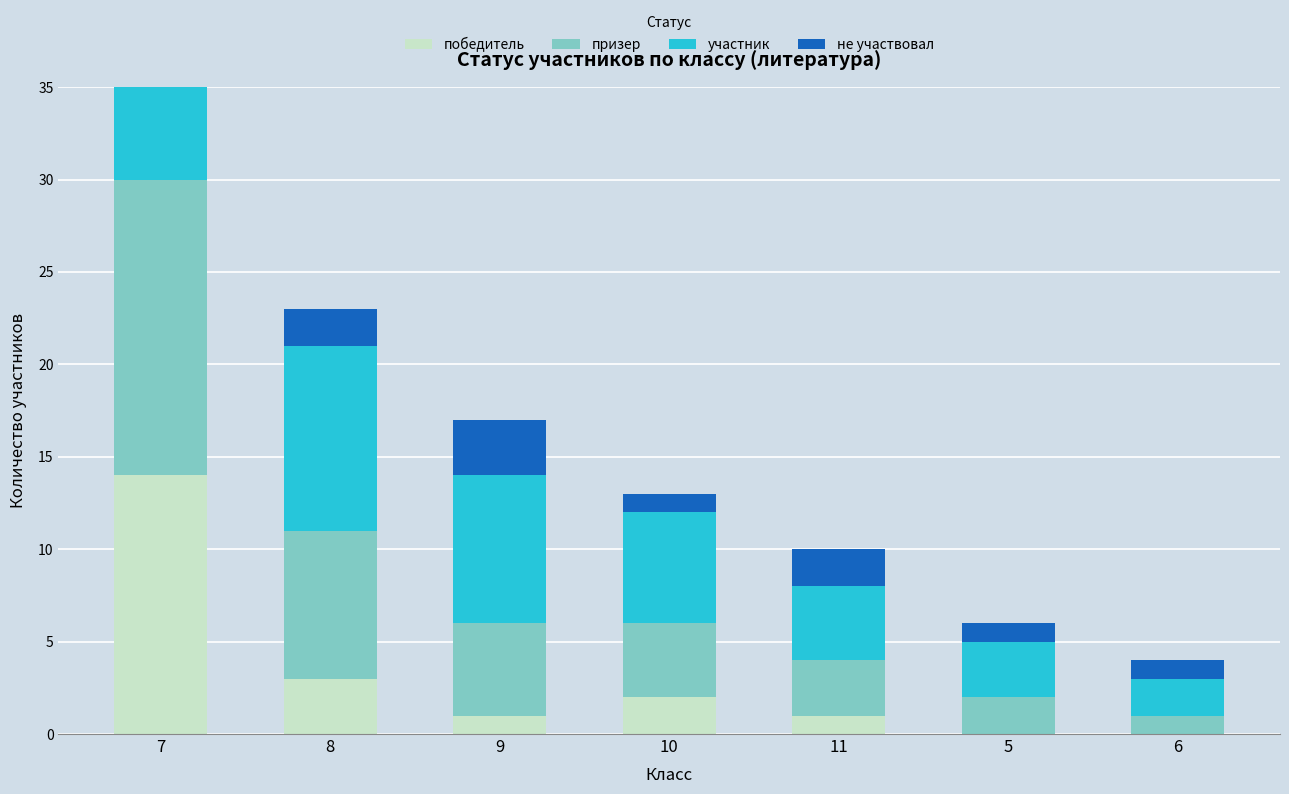

At which category is the sum across all series the highest?

7